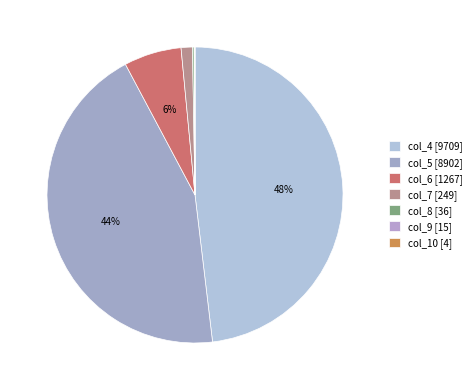

How much of the chart is everything except col_7?

98.8%